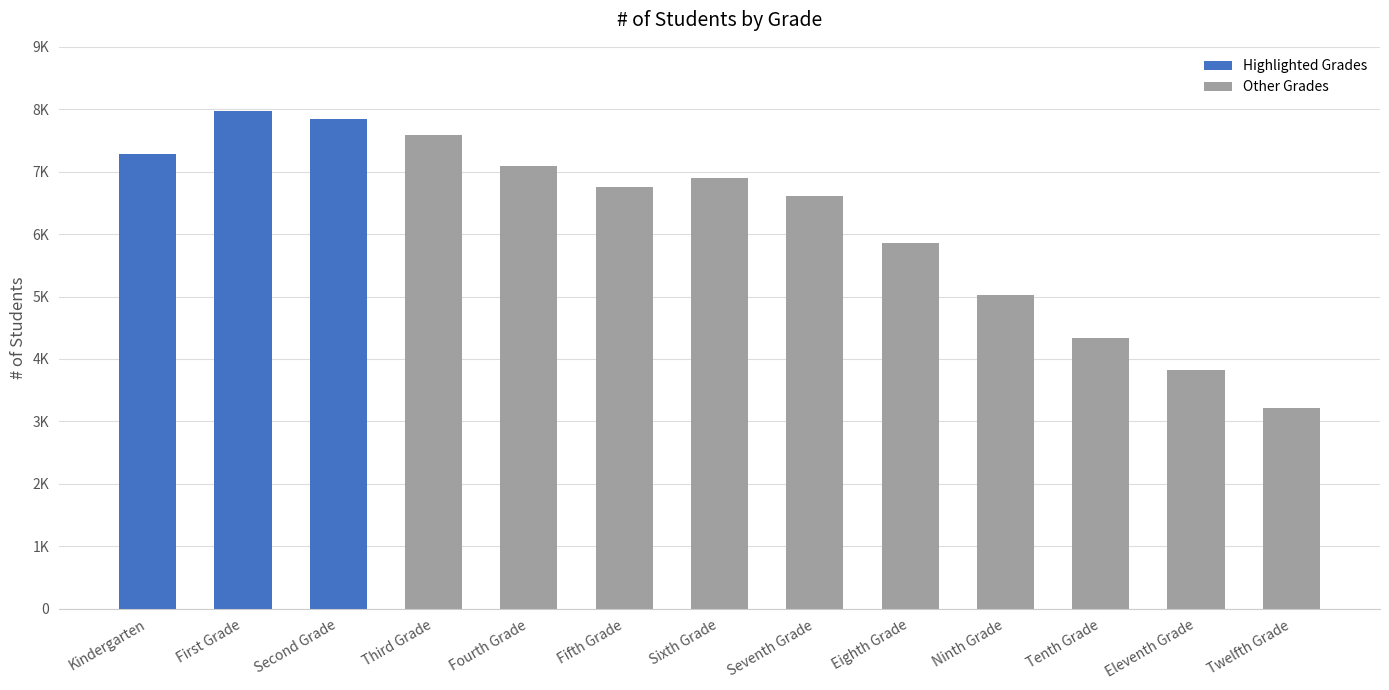

The value at Fourth Grade is 10394. True or false?

False